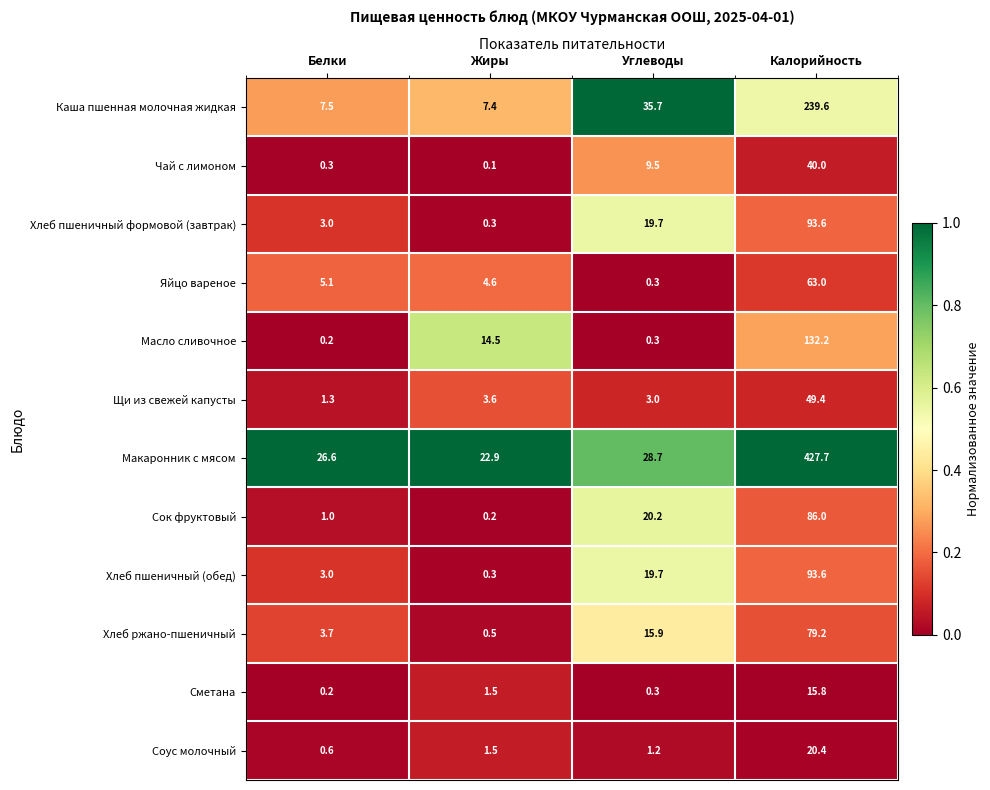

What is the difference between the maximum and minimum values in the Макаронник с мясом series?

404.8